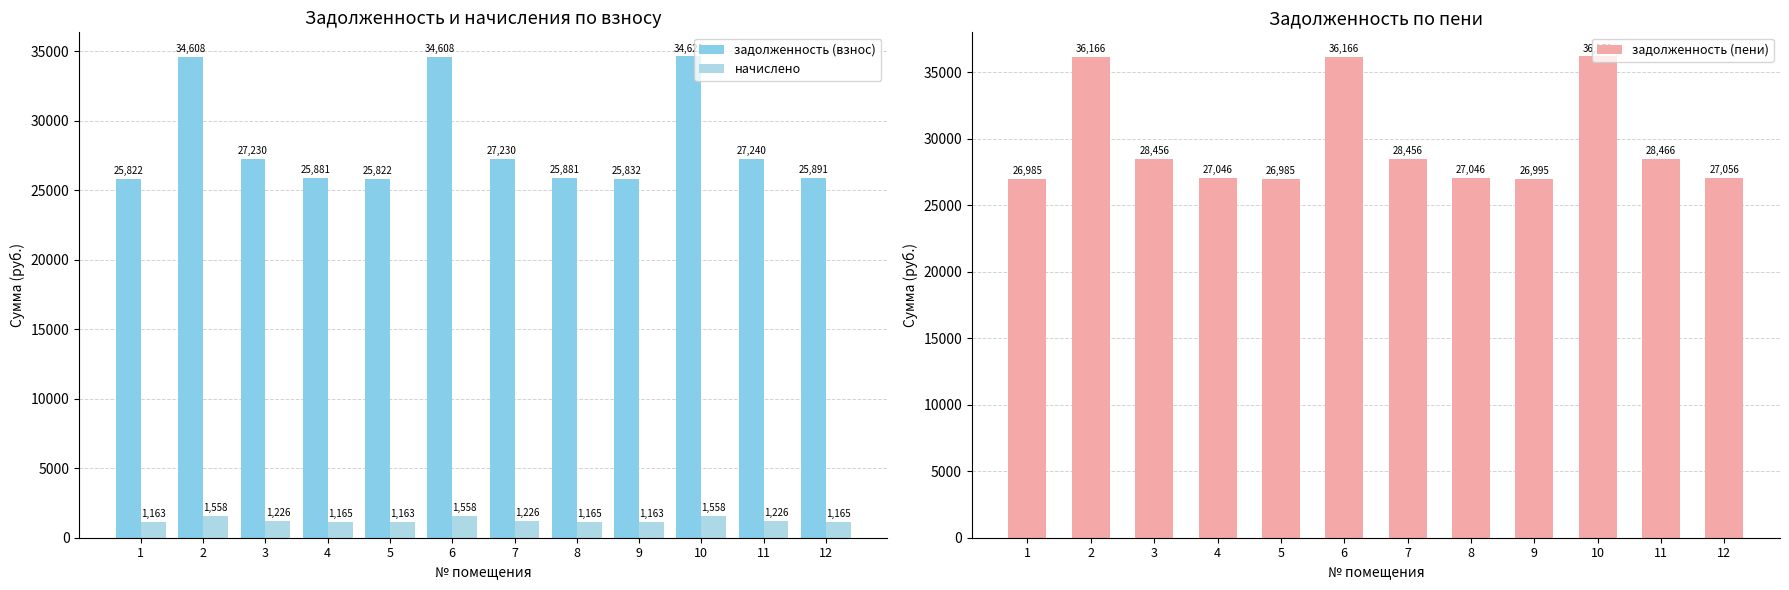

What is the value of the задолженность (взнос) bar at the 5th from the left?

25822.4